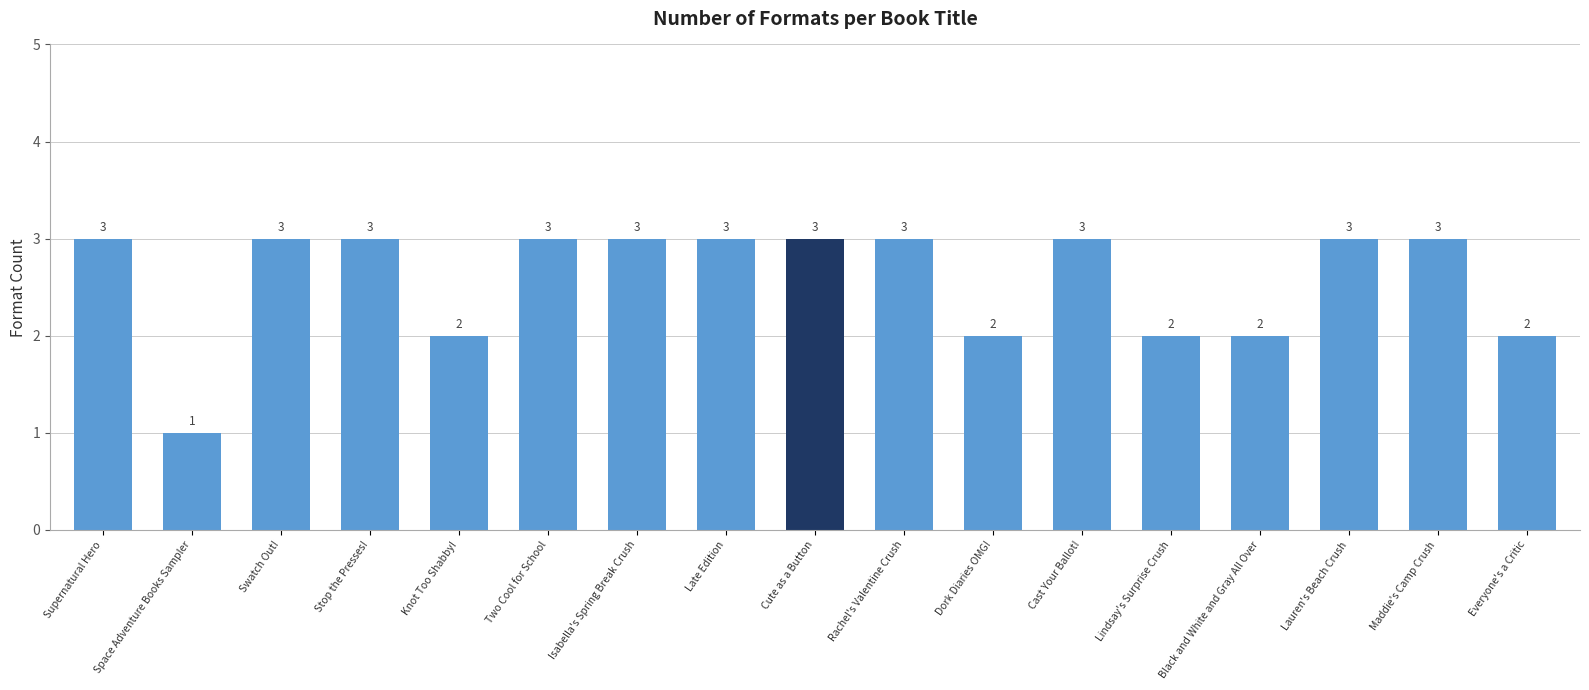

Reading left to right, extract all data points from this chart.

Supernatural Hero=3	Space Adventure Books Sampler=1	Swatch Out!=3	Stop the Presses!=3	Knot Too Shabby!=2	Two Cool for School=3	Isabella's Spring Break Crush=3	Late Edition=3	Cute as a Button=3	Rachel's Valentine Crush=3	Dork Diaries OMG!=2	Cast Your Ballot!=3	Lindsay's Surprise Crush=2	Black and White and Gray All Over=2	Lauren's Beach Crush=3	Maddie's Camp Crush=3	Everyone's a Critic=2